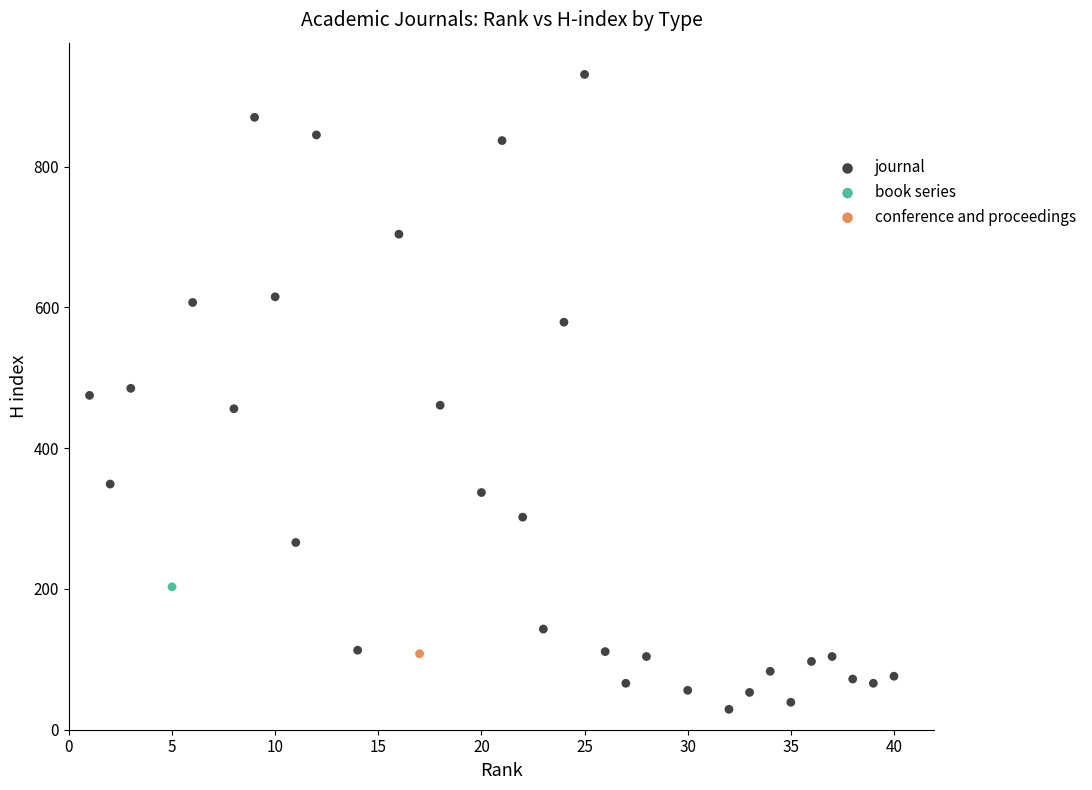

What are all the series names shown in the legend?

journal, book series, conference and proceedings